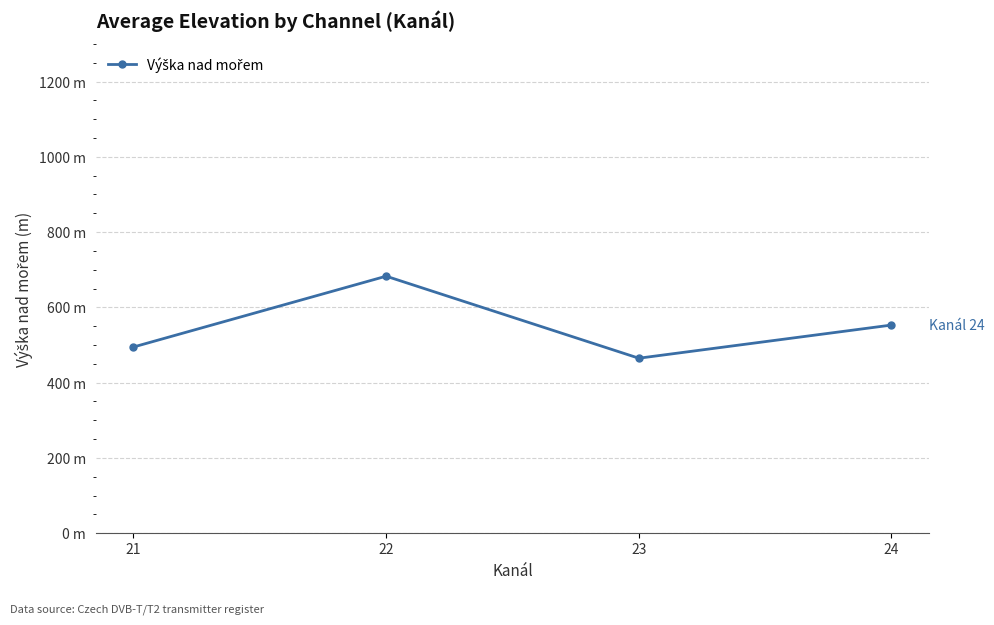

What is the value of the 1st point from the left?

494.7